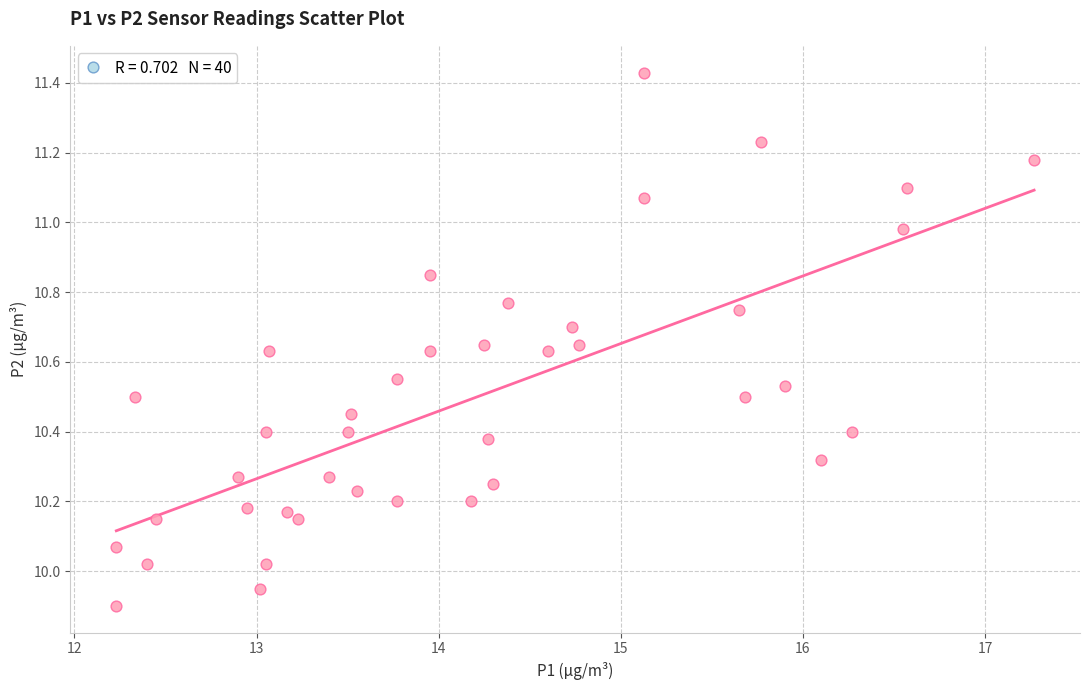

What is the range of X values (max minus min)?

5.0